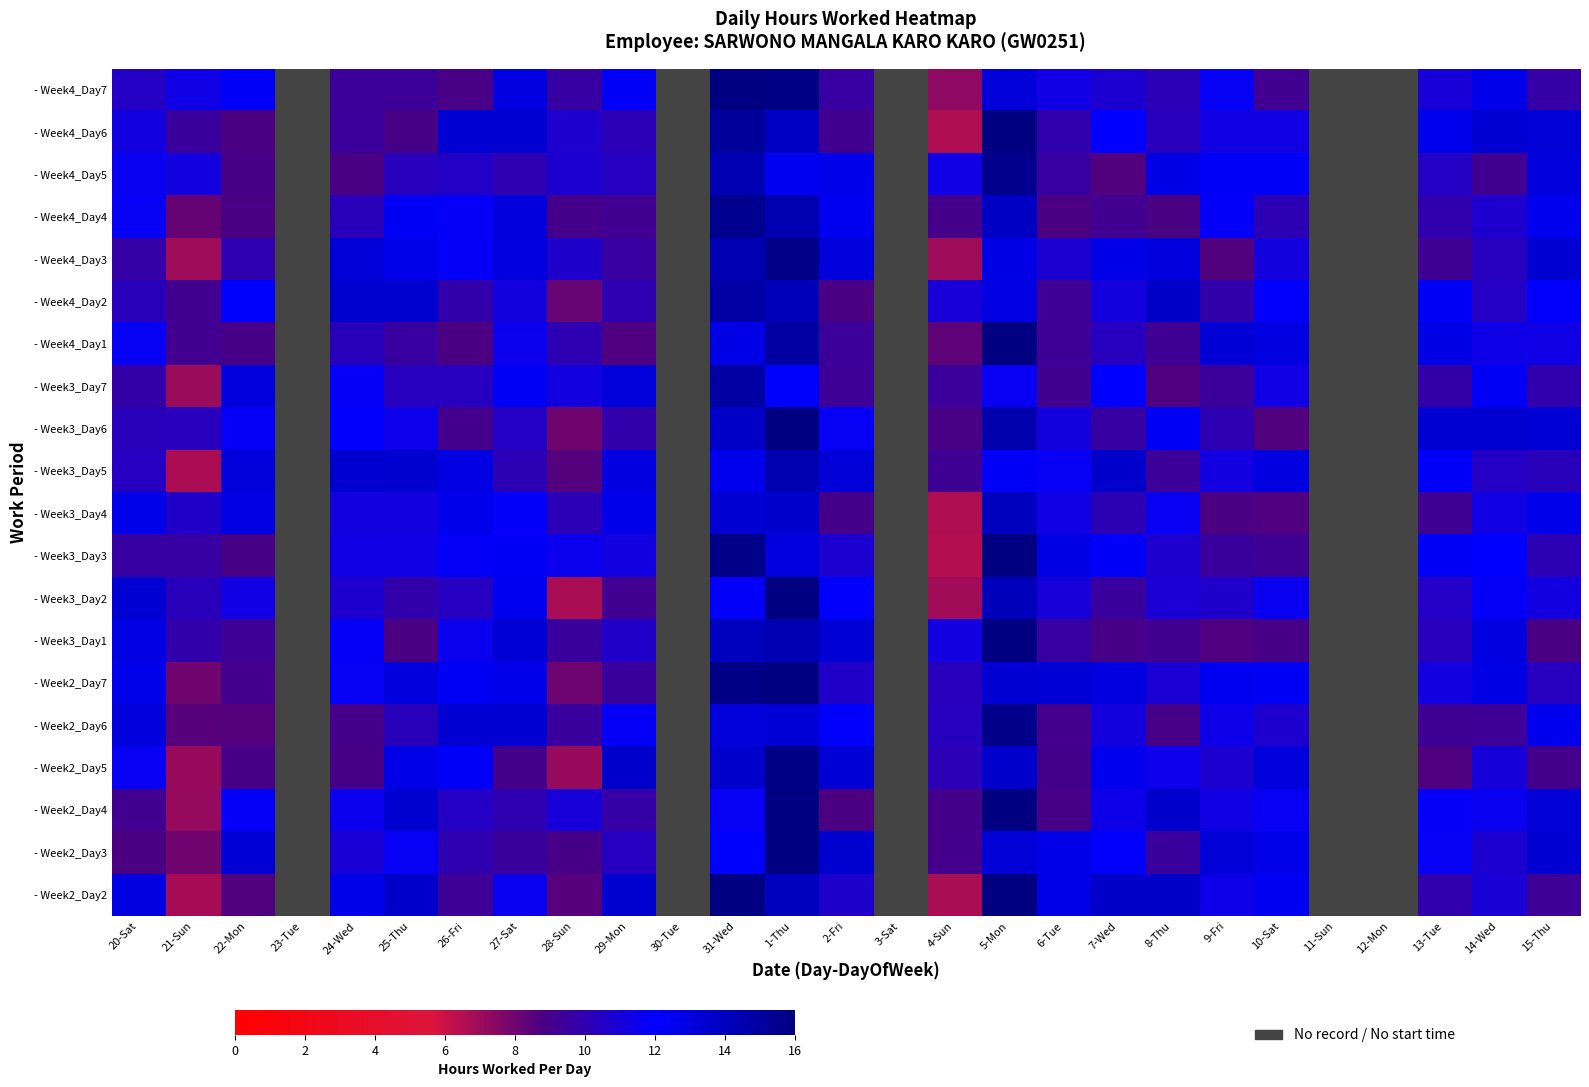

How many data points in - Week3_Day1 are above 9?

17